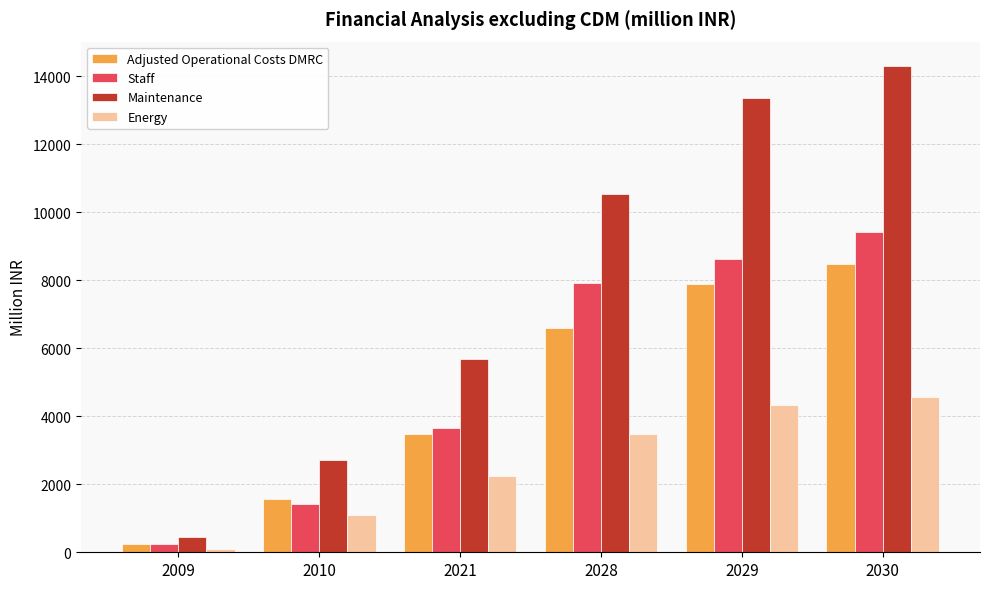

Which series has the largest range (max minus min)?

Maintenance